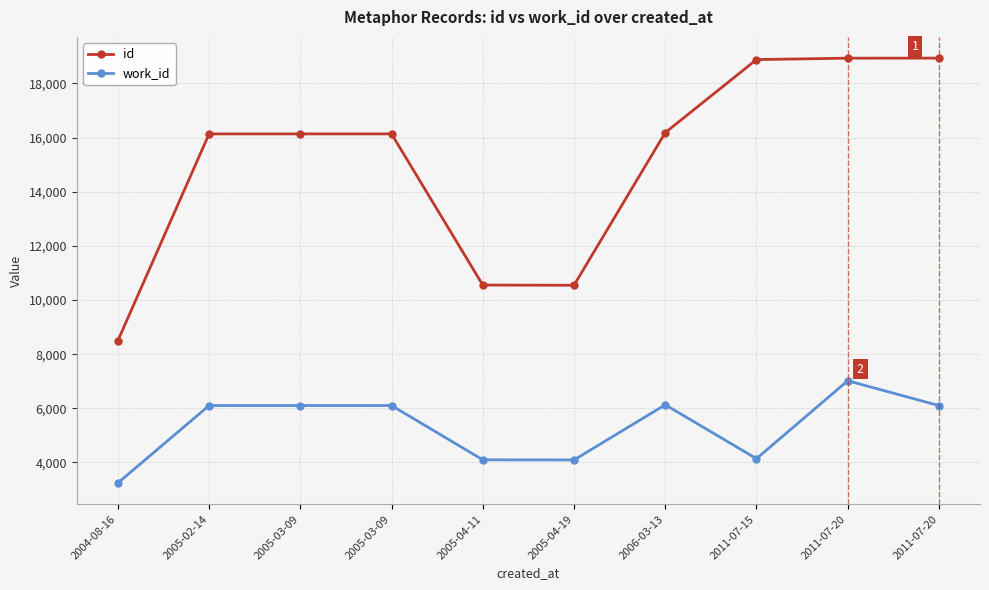

How many series are shown in this chart?

2